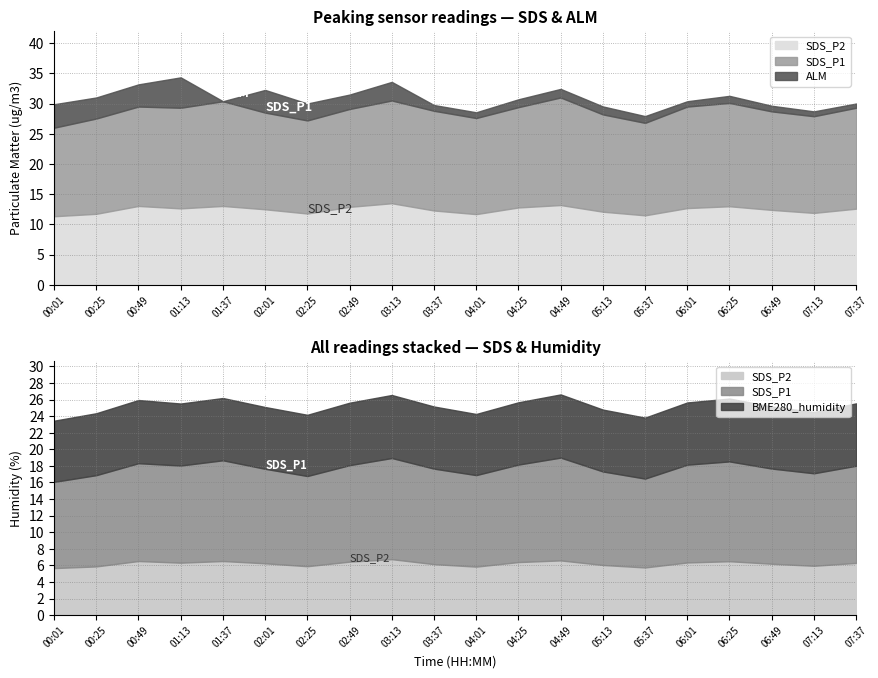

How many data points in ALM are above 30?

11